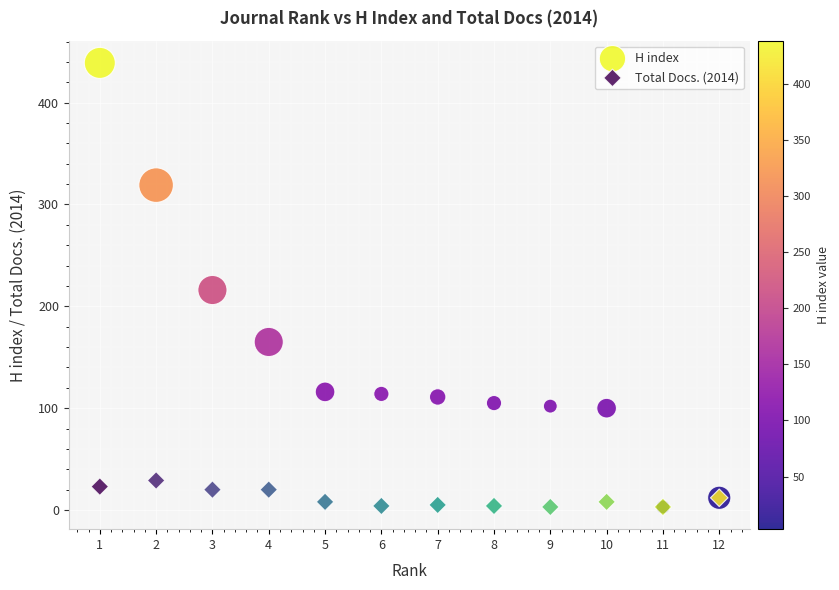

In the H index series, what Y value is closest to 221?

216